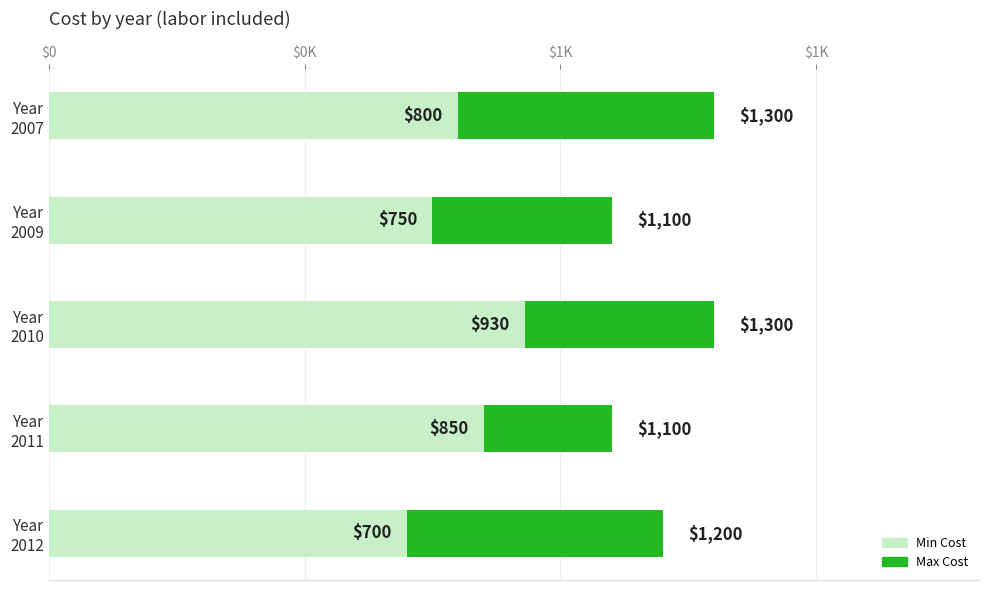

What are all the series names shown in the legend?

Min Cost, Max Cost